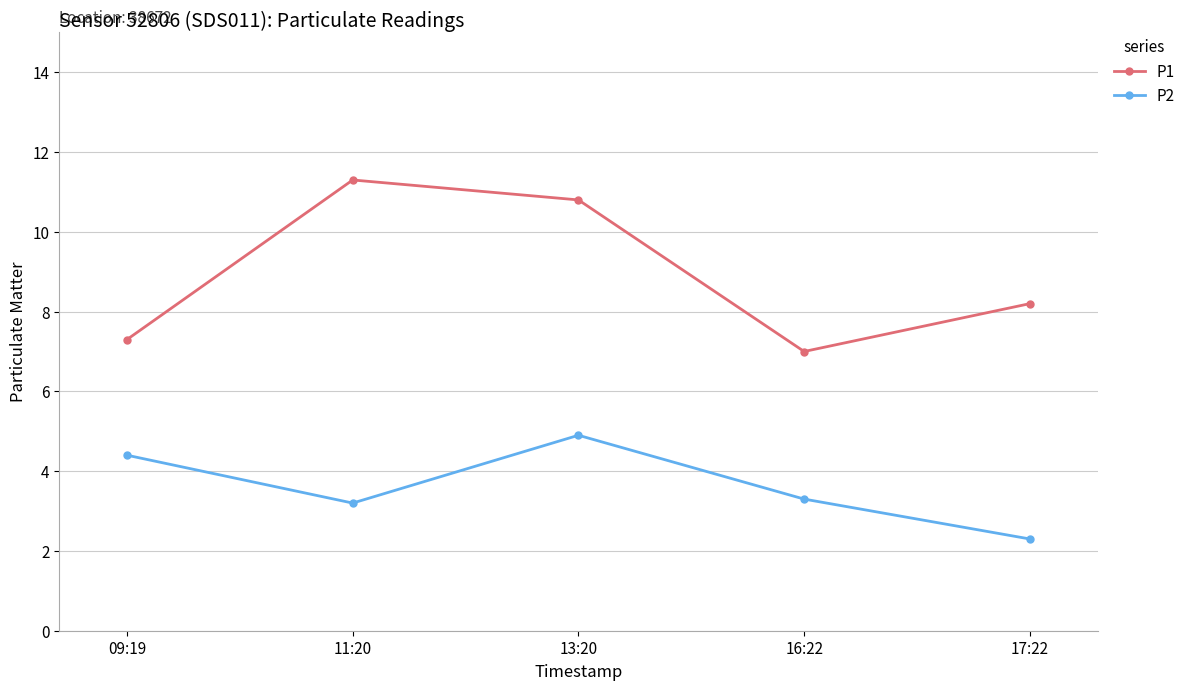

Reading left to right, transcribe all the data shown in this chart.

P1: 09:19=7.3	11:20=11.3	13:20=10.8	16:22=7.0	17:22=8.2
P2: 09:19=4.4	11:20=3.2	13:20=4.9	16:22=3.3	17:22=2.3